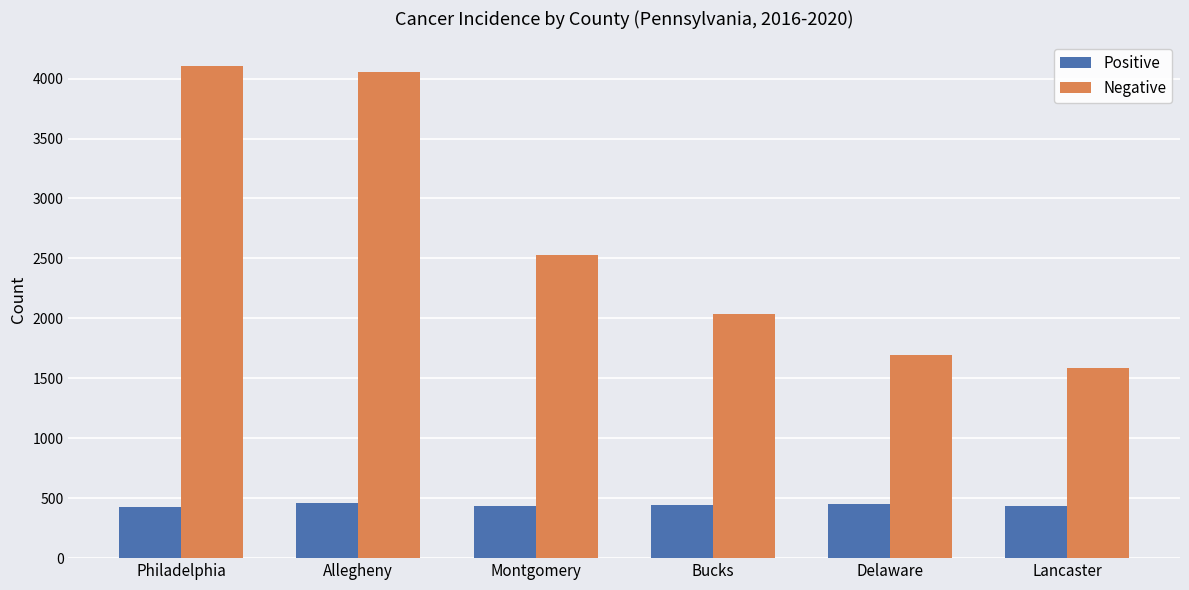

Is the value of Positive at Allegheny greater than the value of Negative at Bucks?

No